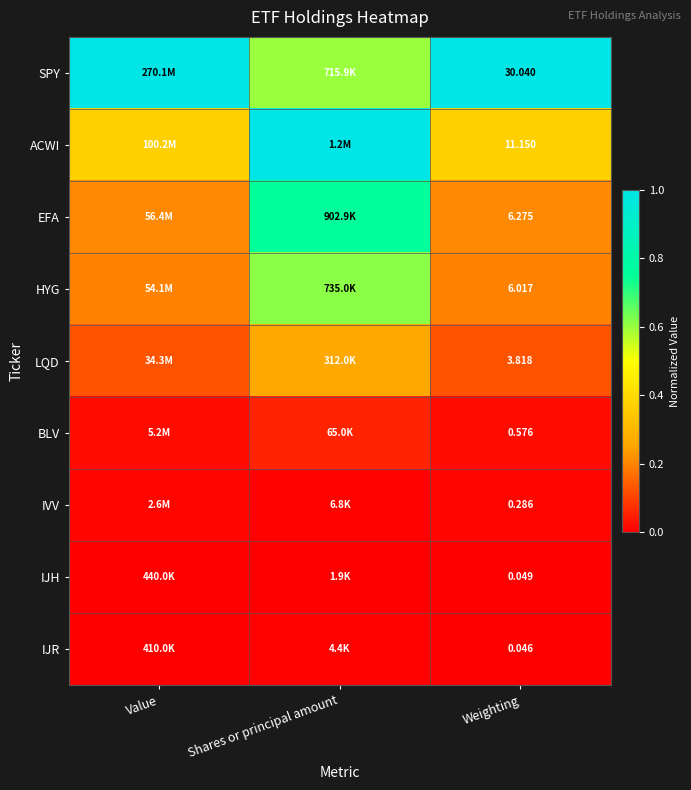

At Weighting, list the series in order from smallest to largest.

IJR, IJH, IVV, BLV, LQD, HYG, EFA, ACWI, SPY